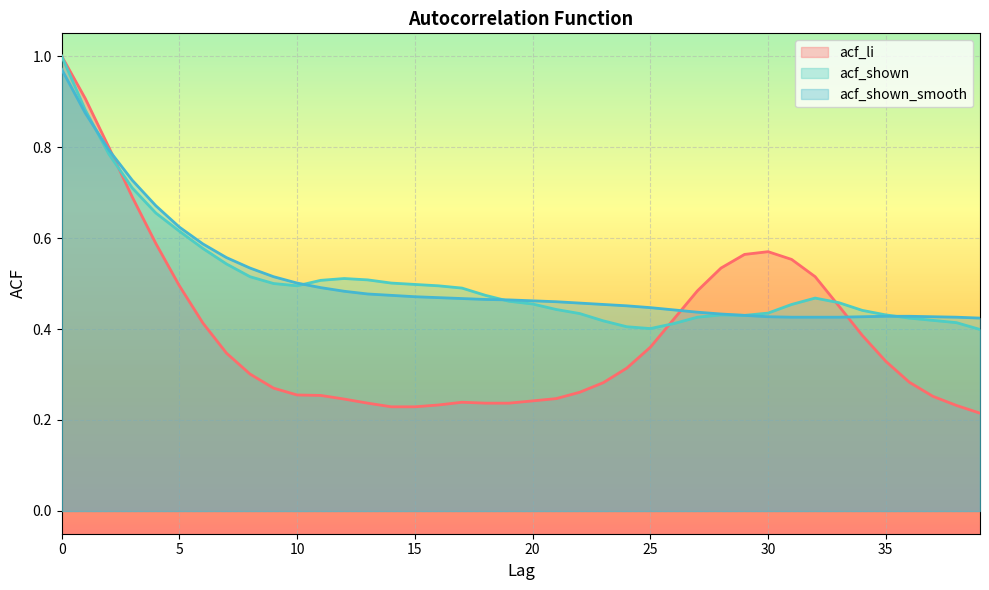

What is the sum of the acf_li values at 28 and 18?

0.8